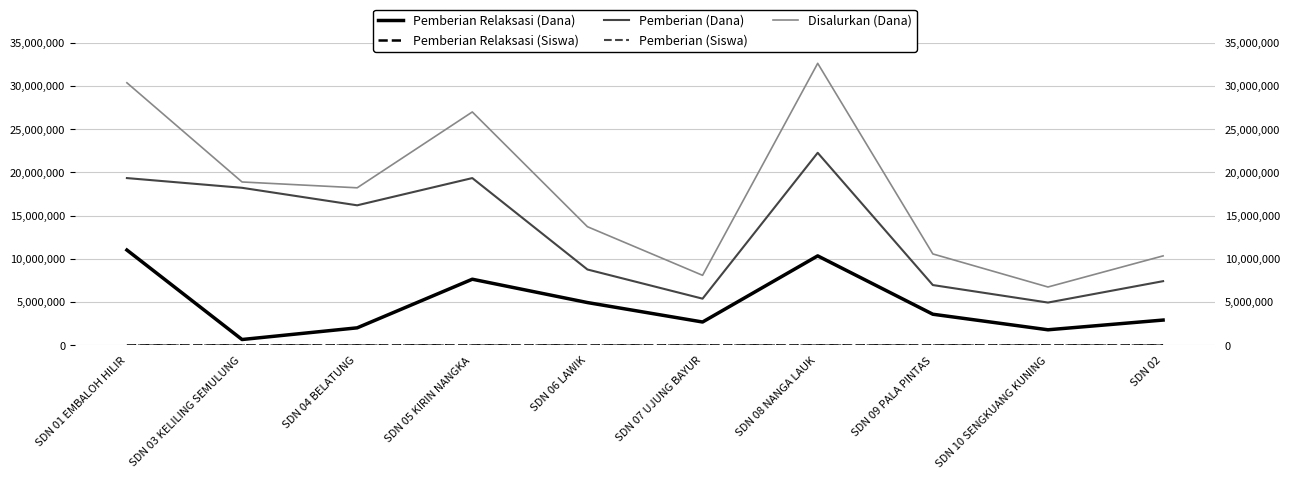

At which label does Pemberian (Dana) first exceed 16200000?

SDN 01 EMBALOH HILIR